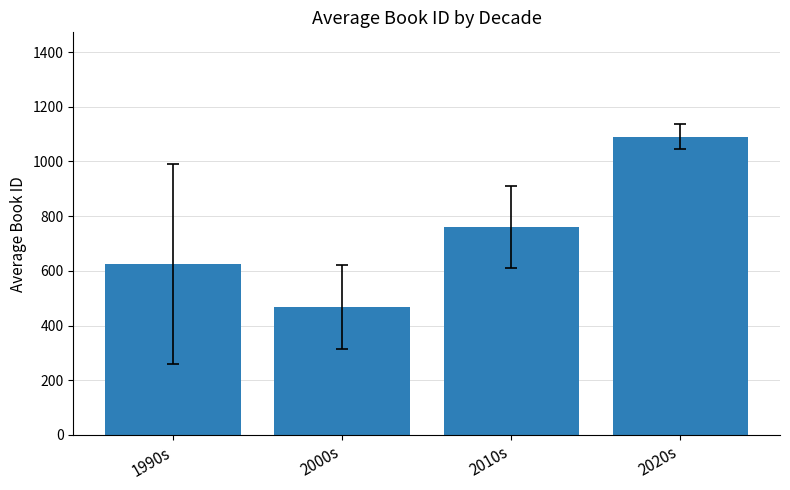

The value at 2020s is 370.9. True or false?

False